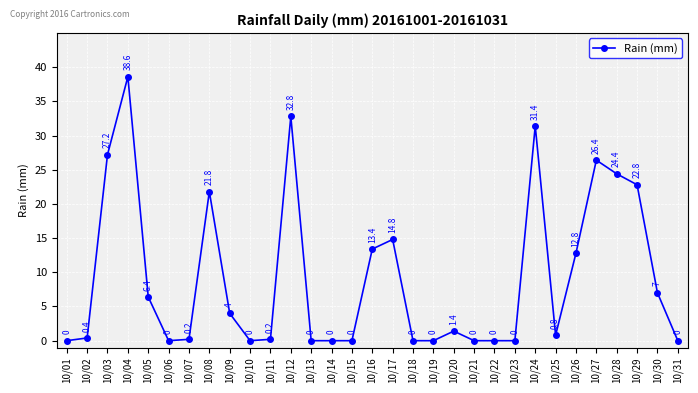

What is the maximum value shown in the chart?

38.6